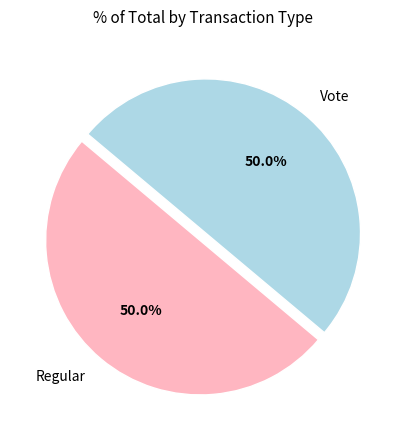

What is the ratio of the value at Regular to the value at Vote?

1.0